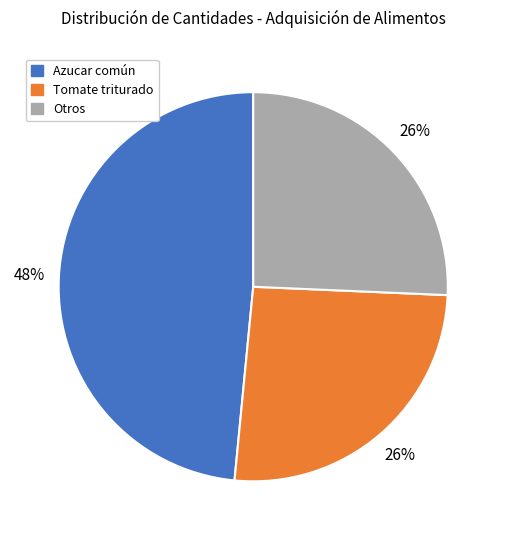

To the nearest percent, what is the average slice percentage?

33%